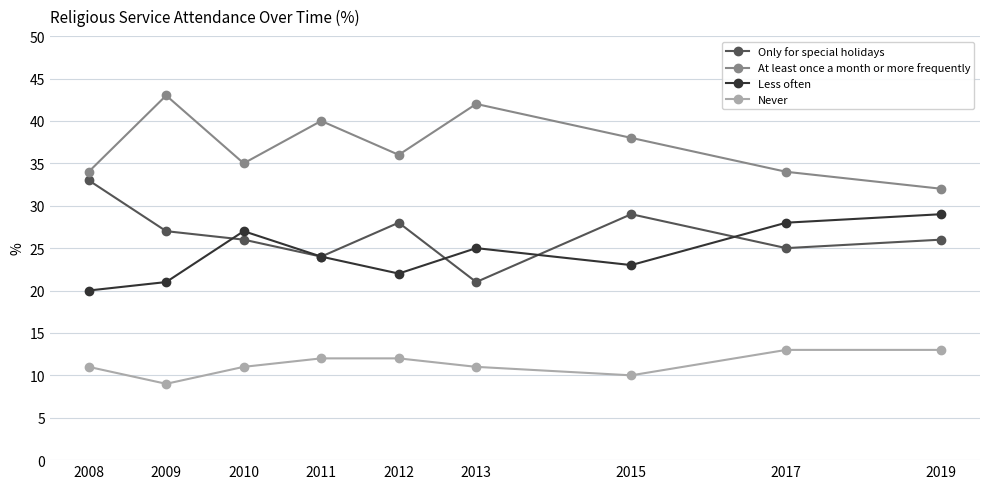

What are all the series names shown in the legend?

Only for special holidays, At least once a month or more frequently, Less often, Never